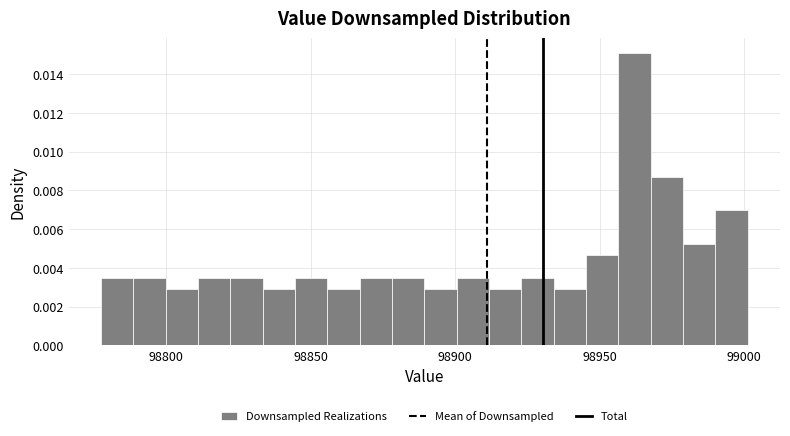

Read against the x-axis, roughly where is the centre of the tallest bar?

98960